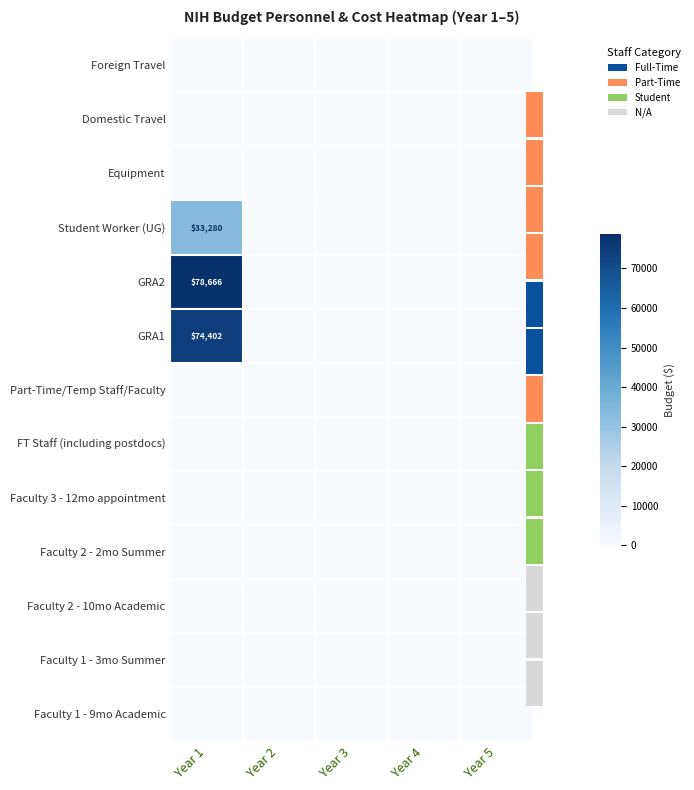

At Year 3, list the series in order from largest to smallest.

Faculty 1 - 9mo Academic, Faculty 1 - 3mo Summer, Faculty 2 - 10mo Academic, Faculty 2 - 2mo Summer, Faculty 3 - 12mo appointment, FT Staff (including postdocs), Part-Time/Temp Staff/Faculty, GRA1, GRA2, Student Worker (UG), Equipment, Domestic Travel, Foreign Travel